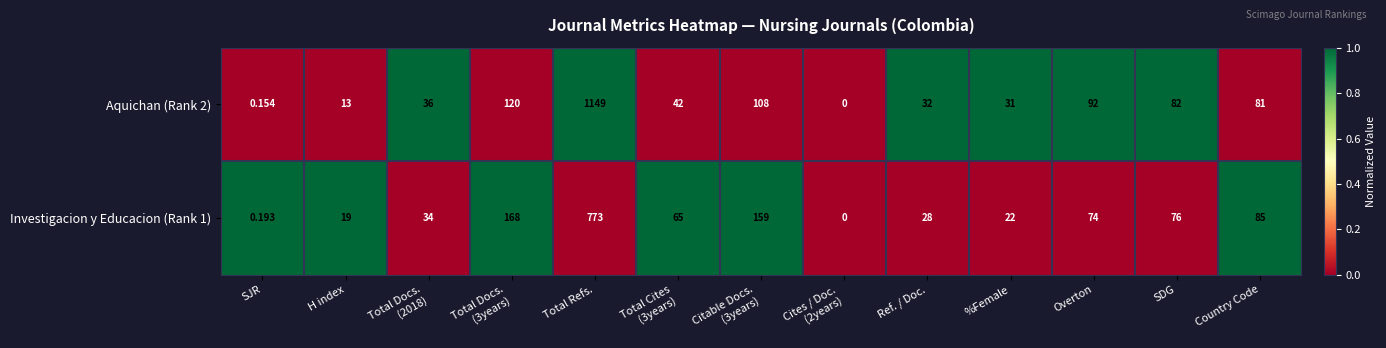

Which category has the highest value in the Aquichan (Rank 2) series?

Total Refs.